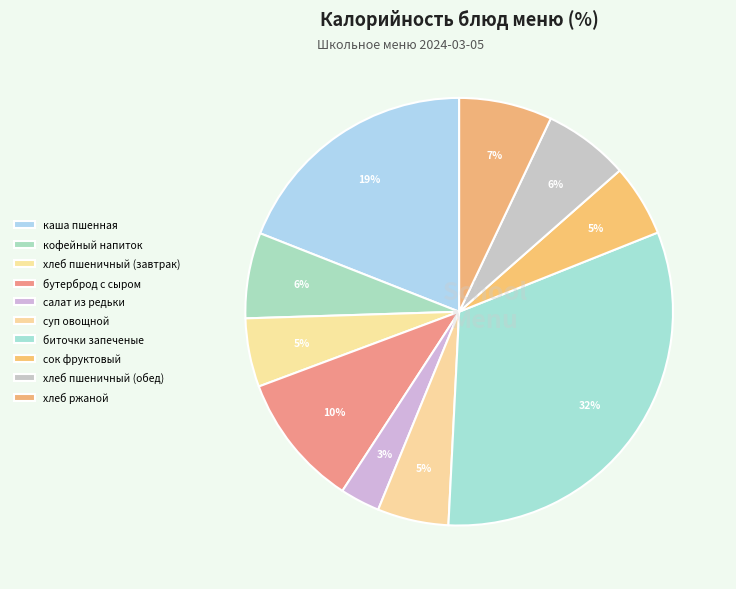

Which slice is the smallest?

салат из редьки